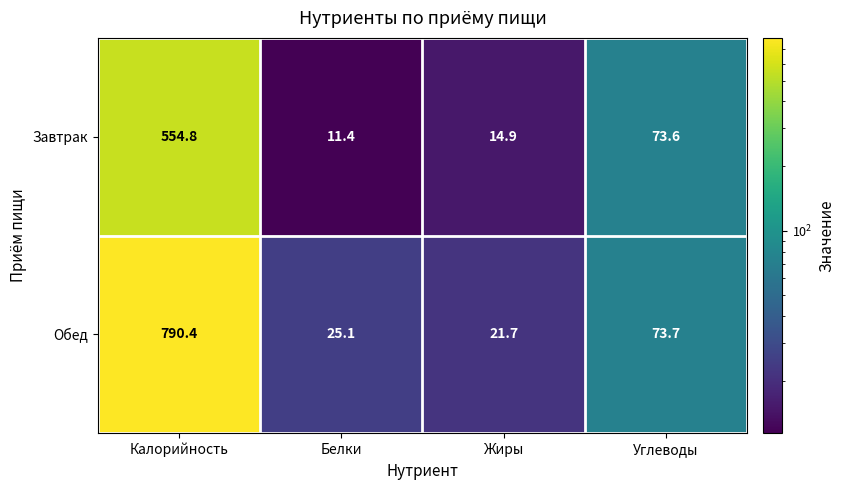

Reading left to right, extract all data points from this chart.

Завтрак: 554.8	11.4	14.9	73.6
Обед: 790.4	25.1	21.7	73.7